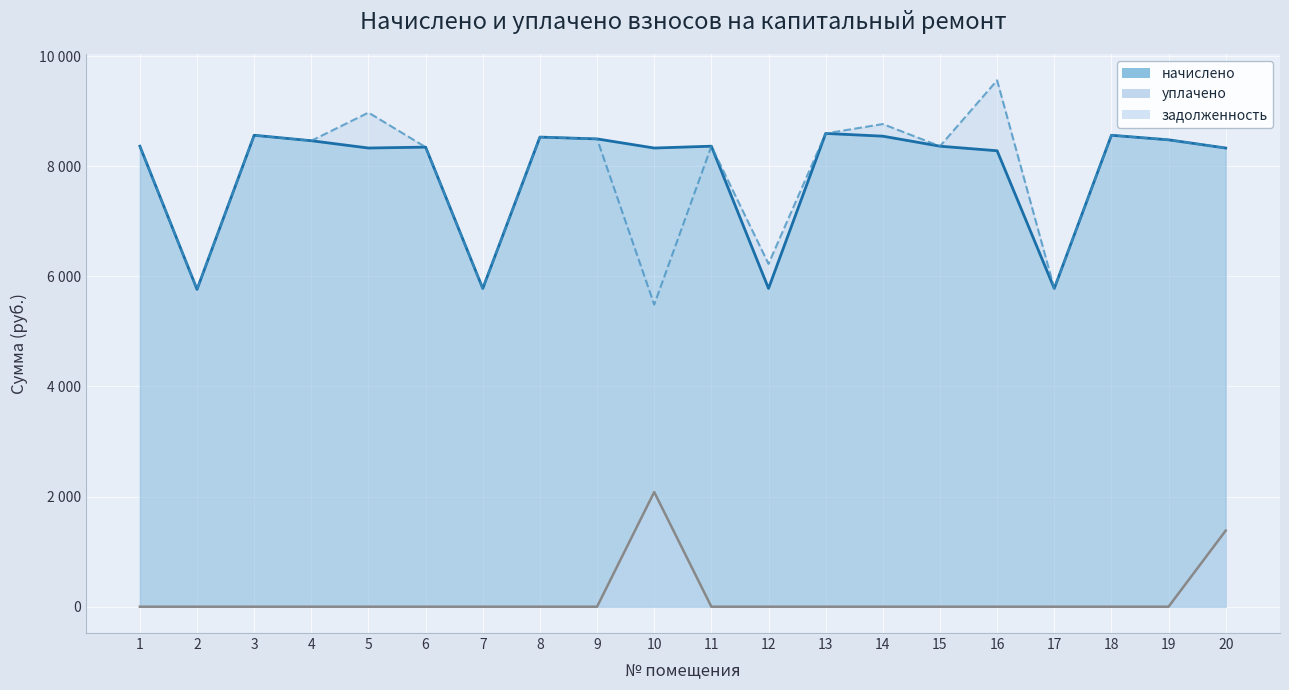

At which label does начислено first exceed 8362?

1